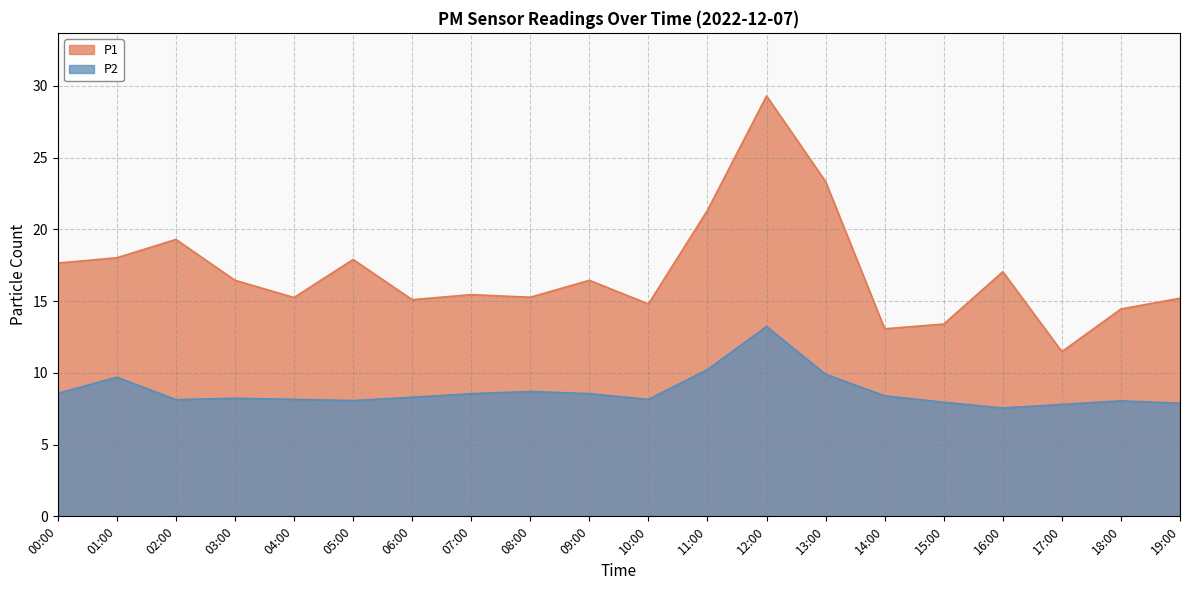

How many interior local valleys does the P1 series have?

6